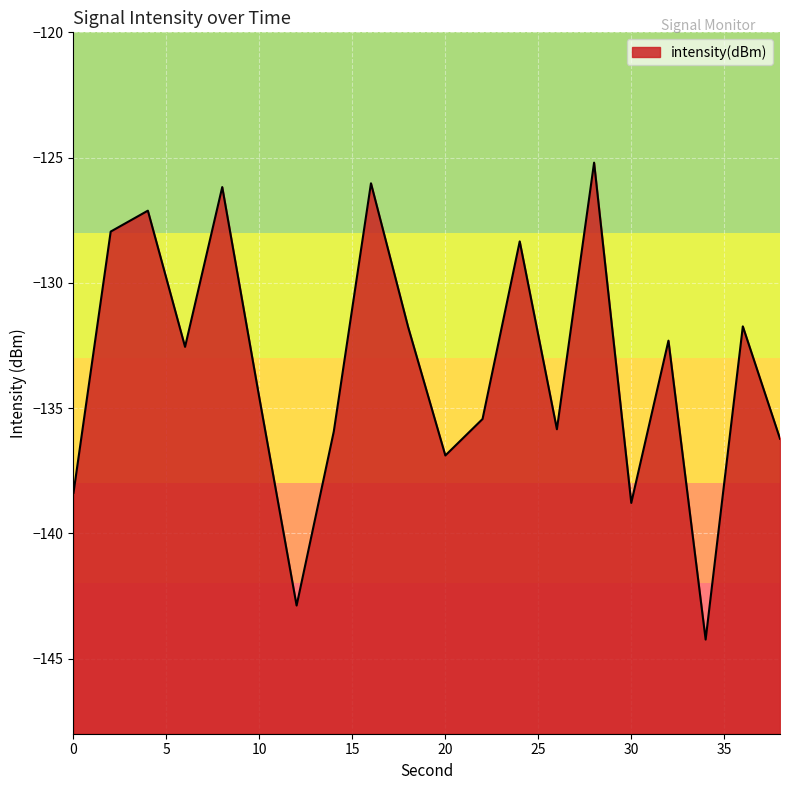

Rank the categories by value from highest to lowest.

28, 16, 8, 4, 2, 24, 36, 18, 32, 6, 10, 22, 26, 14, 38, 20, 0, 30, 12, 34